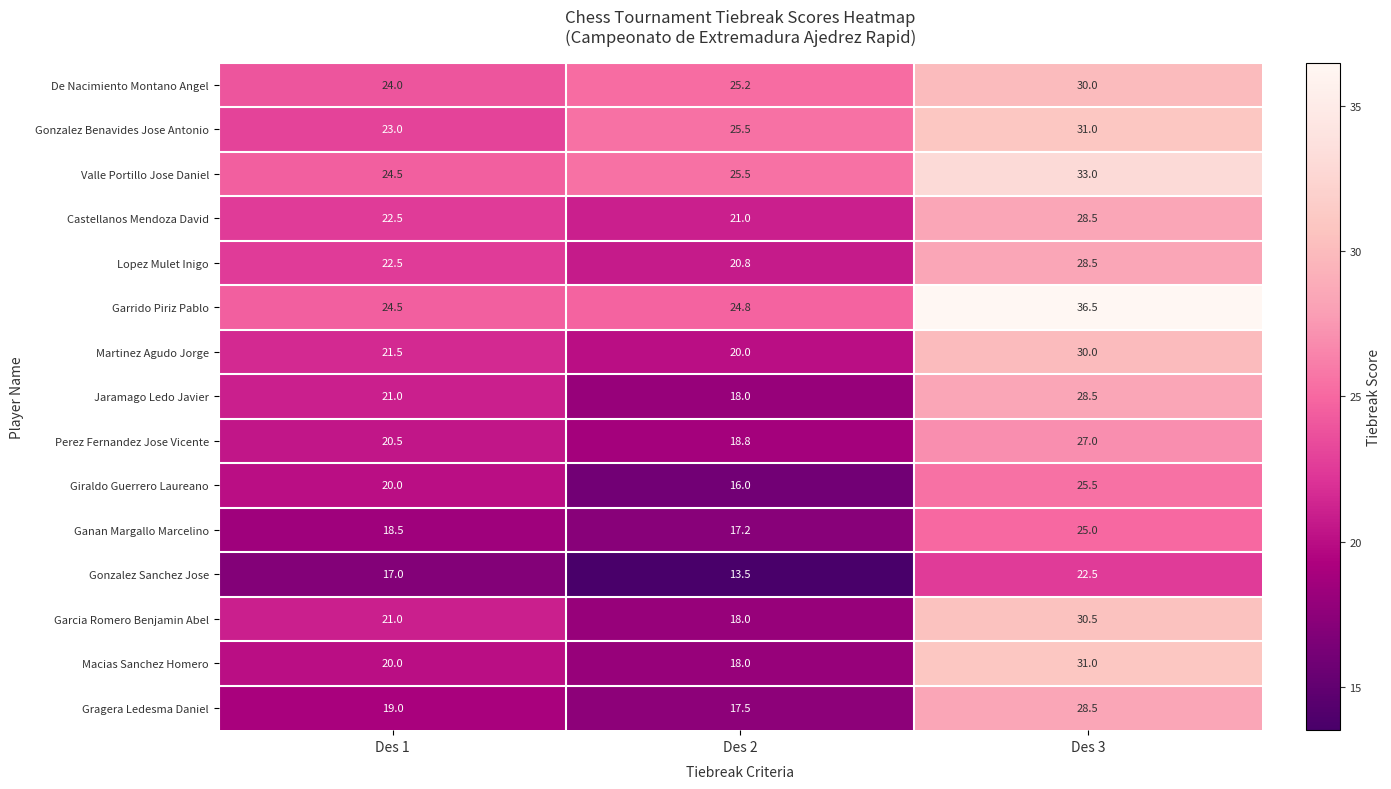

What is the minimum value shown in the chart?

13.5